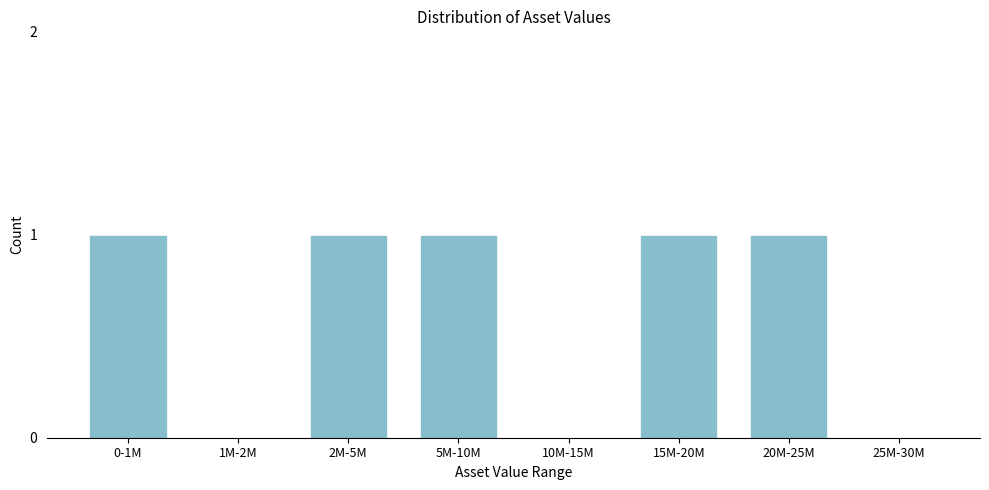

Reading left to right, transcribe all the data shown in this chart.

0-1M=1	1M-2M=0	2M-5M=1	5M-10M=1	10M-15M=0	15M-20M=1	20M-25M=1	25M-30M=0